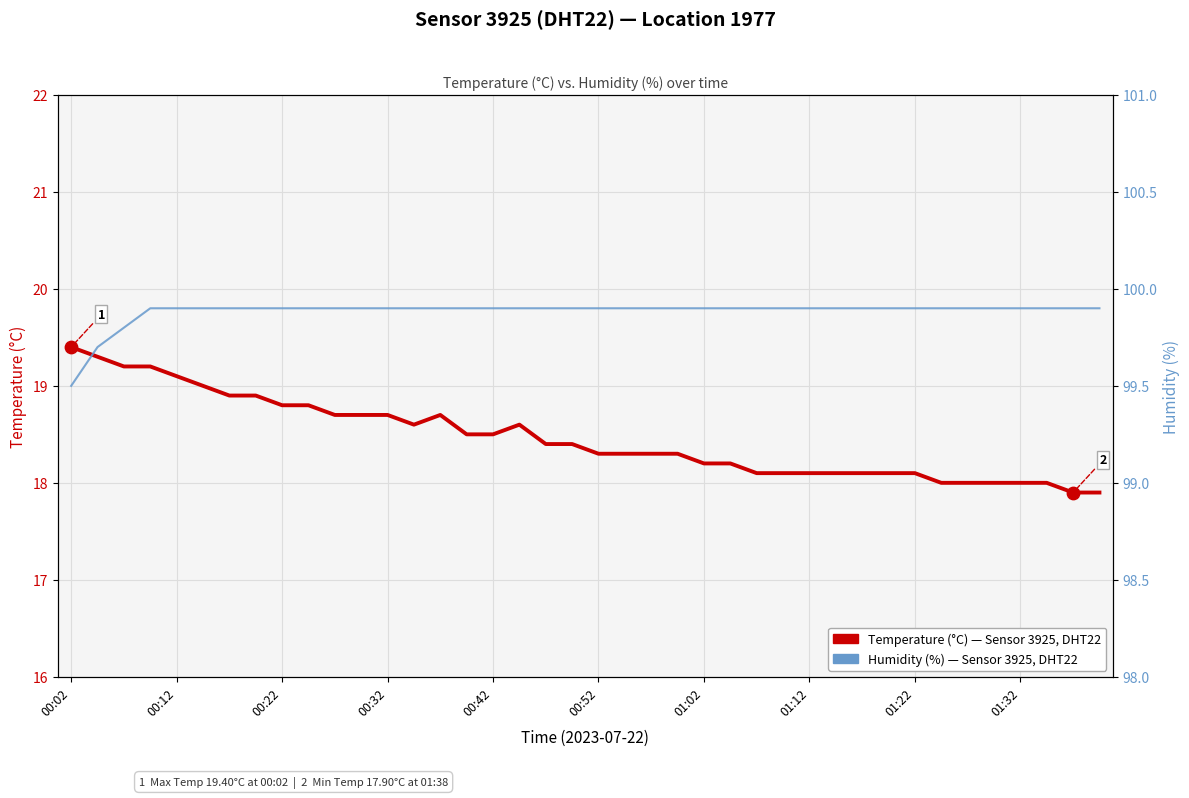

Is the value of Humidity (%) at 01:32 greater than the value of Temperature (°C) at 27?

Yes